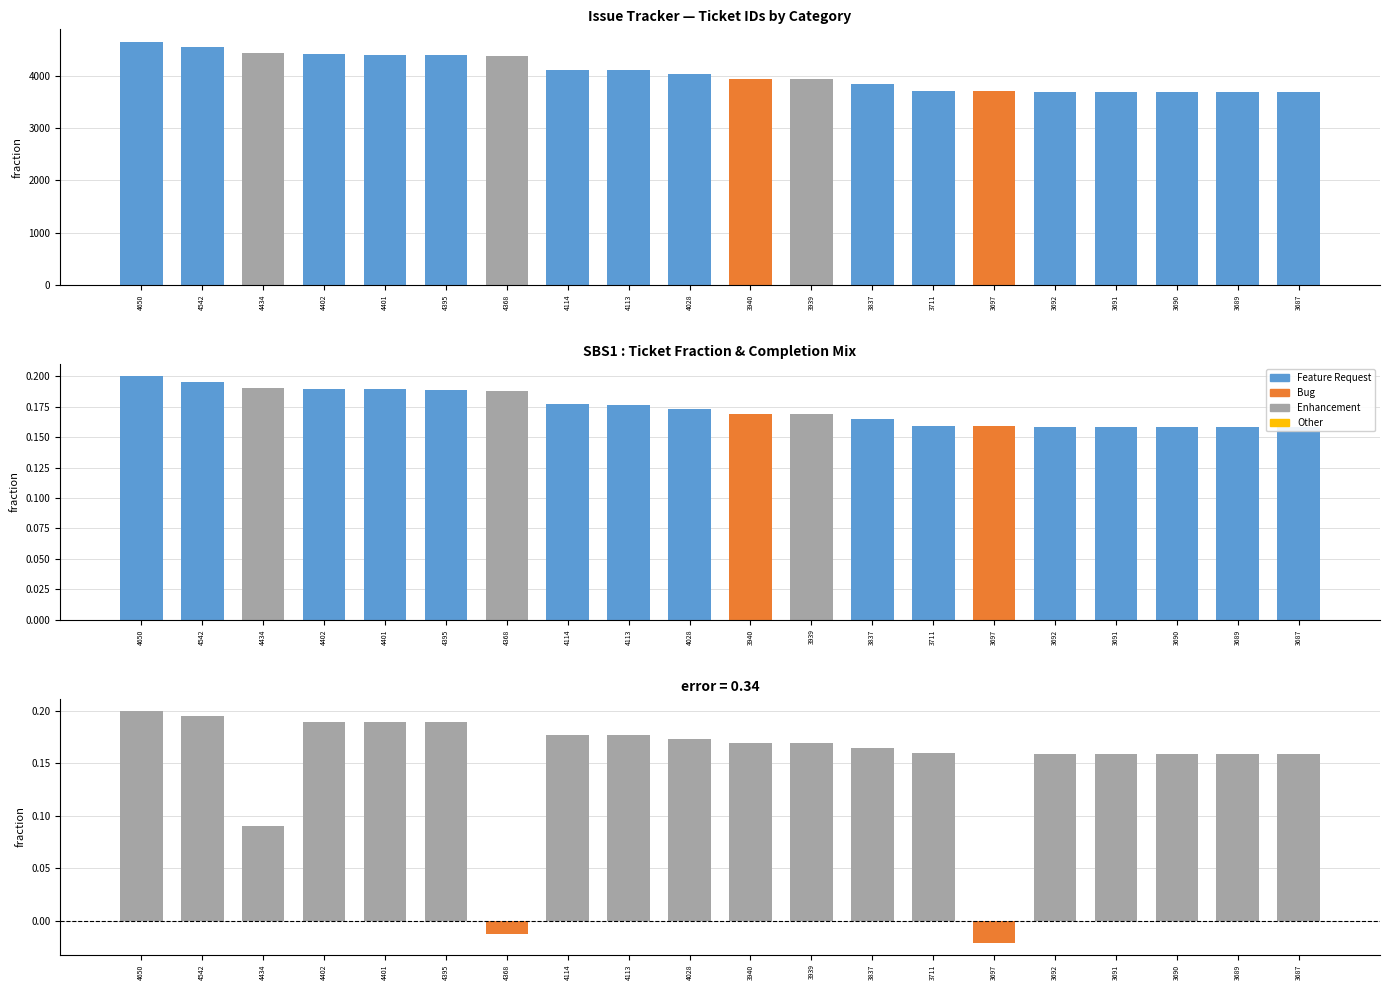

What is the highest value of the Ticket Numbers series?

4650.0